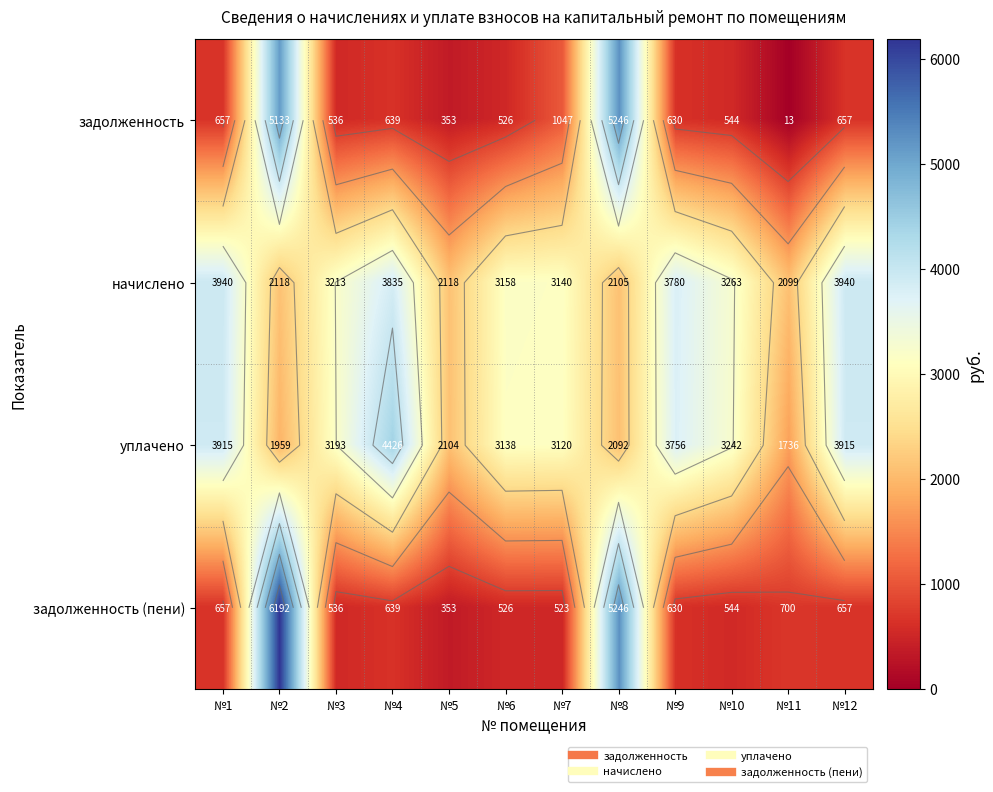

Is the value of уплачено at №1 greater than the value of задолженность (пени) at №10?

Yes